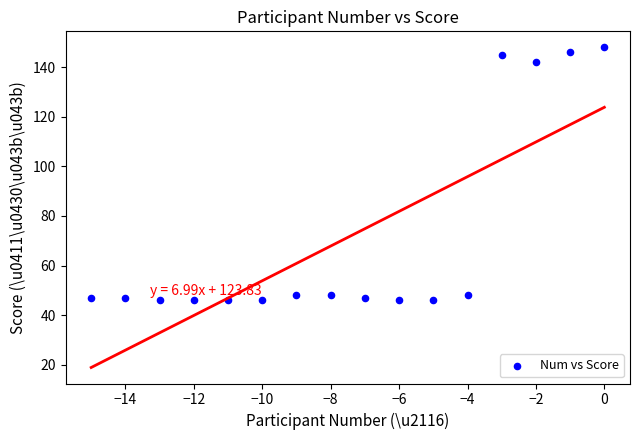

What is the range of Y values (max minus min)?

102